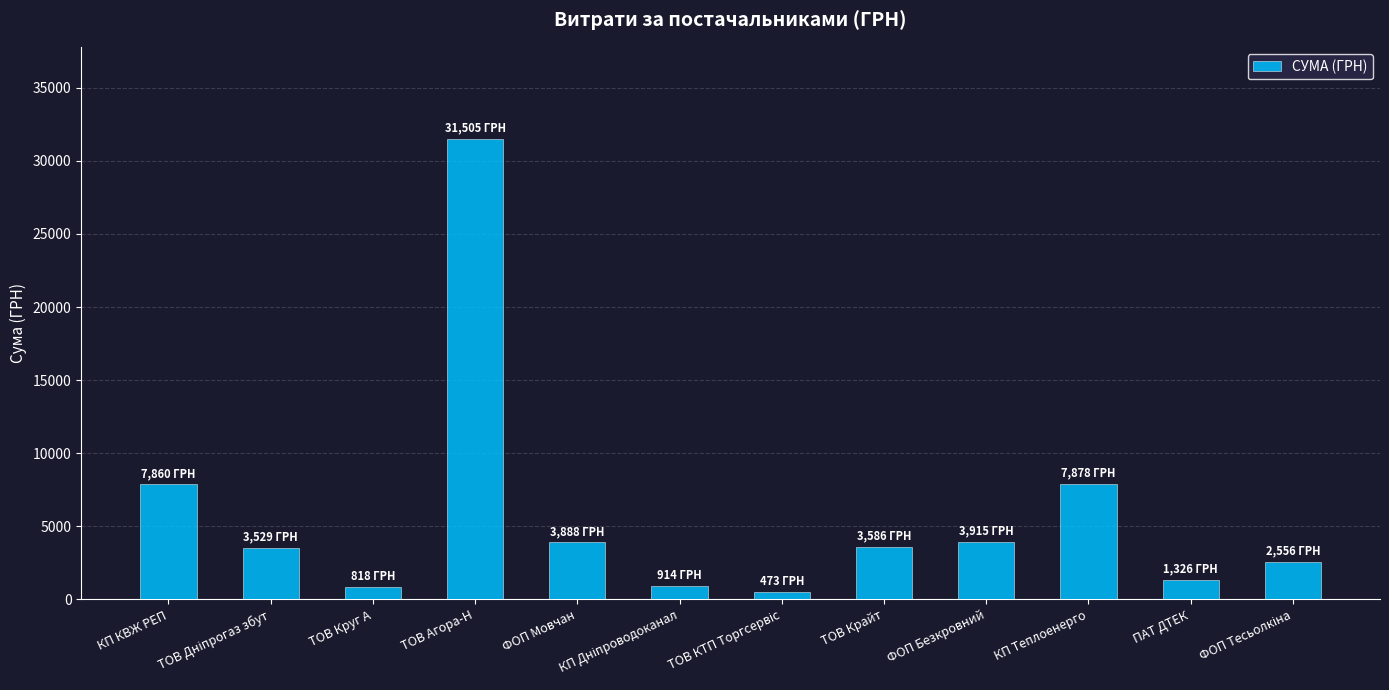

How many data points does each series have?

12